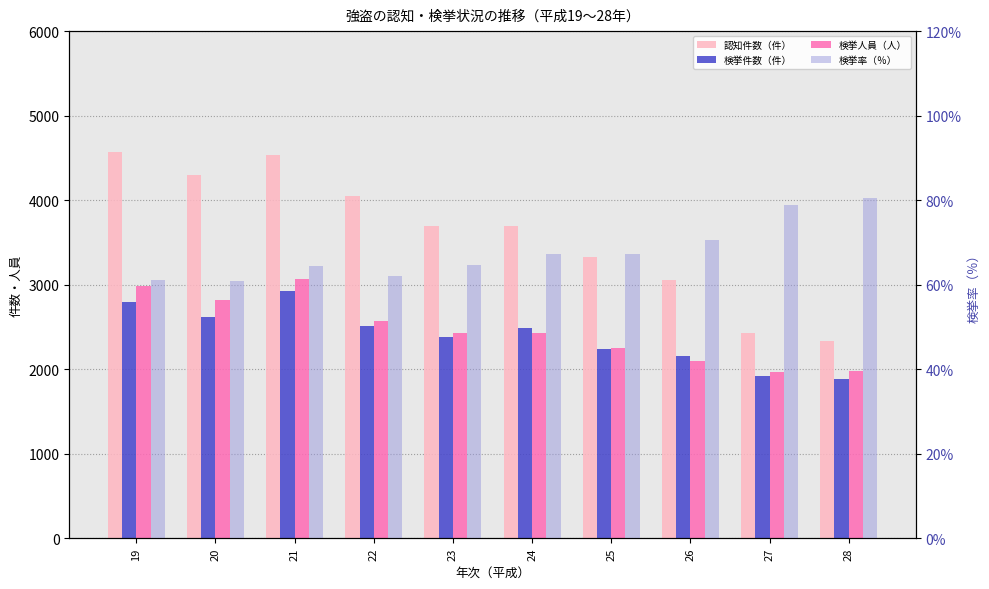

Reading left to right, extract all data points from this chart.

認知件数（件）: 19=4567.0	20=4298.0	21=4535.0	22=4051.0	23=3695.0	24=3691.0	25=3324.0	26=3056.0	27=2426.0	28=2332.0
検挙件数（件）: 19=2790.0	20=2612.0	21=2923.0	22=2516.0	23=2385.0	24=2486.0	25=2236.0	26=2154.0	27=1915.0	28=1878.0
検挙人員（人）: 19=2985.0	20=2813.0	21=3069.0	22=2568.0	23=2431.0	24=2430.0	25=2255.0	26=2096.0	27=1972.0	28=1984.0
検挙率（％）: 19=61.1	20=60.8	21=64.5	22=62.1	23=64.5	24=67.3	25=67.3	26=70.5	27=78.9	28=80.5